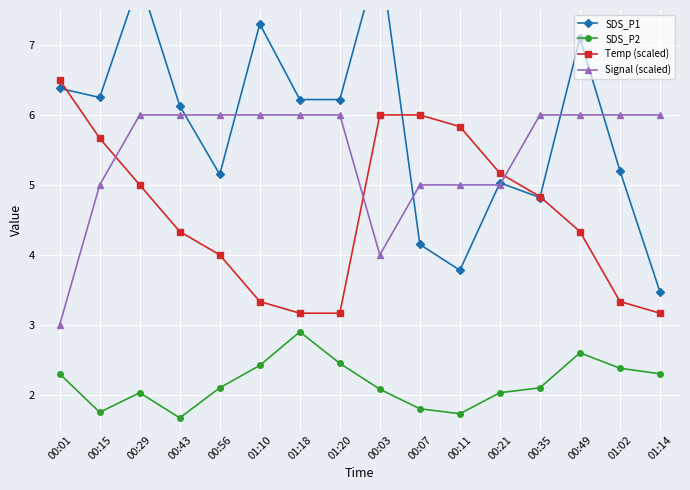

How many values in the SDS_P2 series are below 2?

4